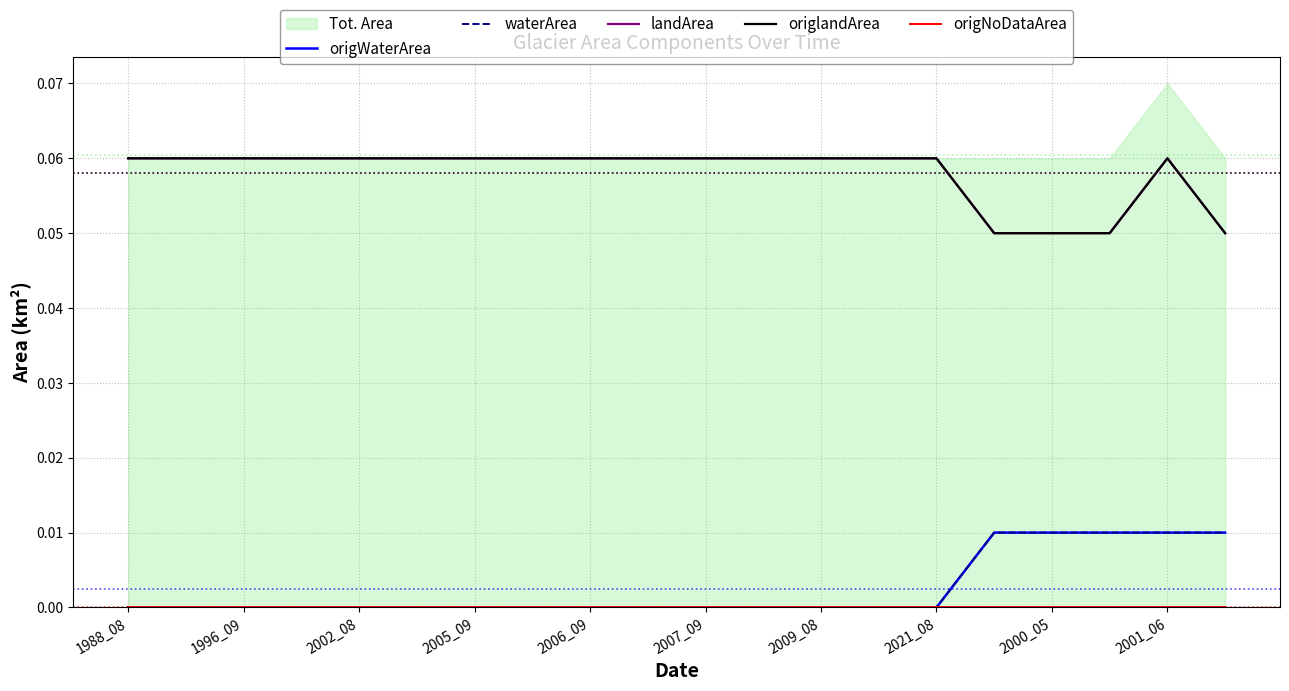

Which series has the widest spread of values?

origWaterArea